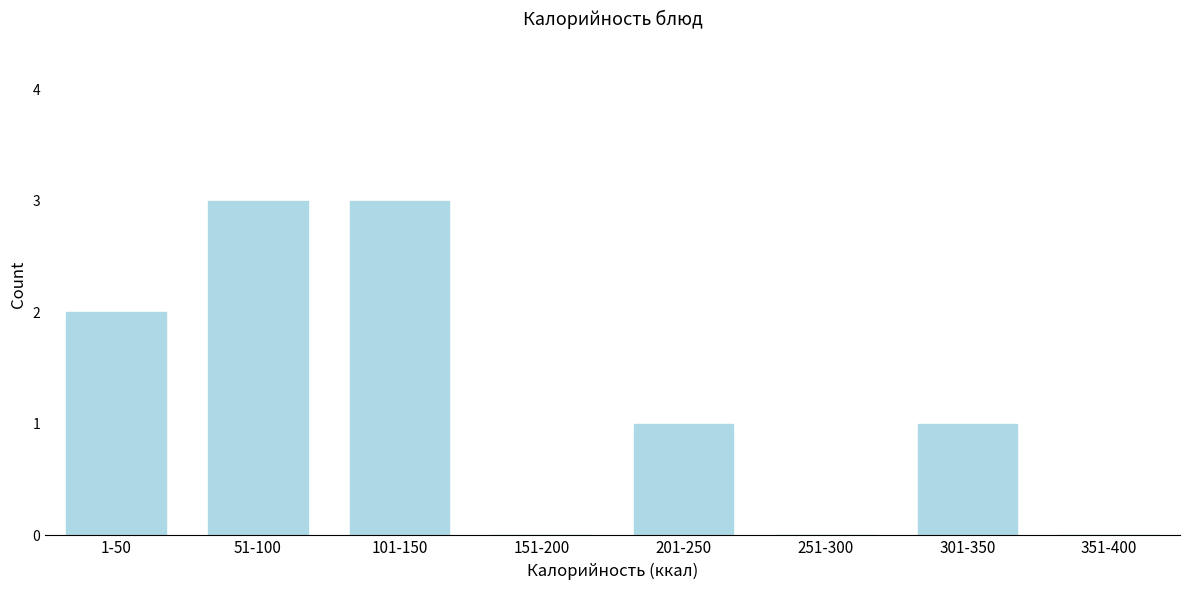

Reading left to right, extract all data points from this chart.

1-50=2	51-100=3	101-150=3	151-200=0	201-250=1	251-300=0	301-350=1	351-400=0